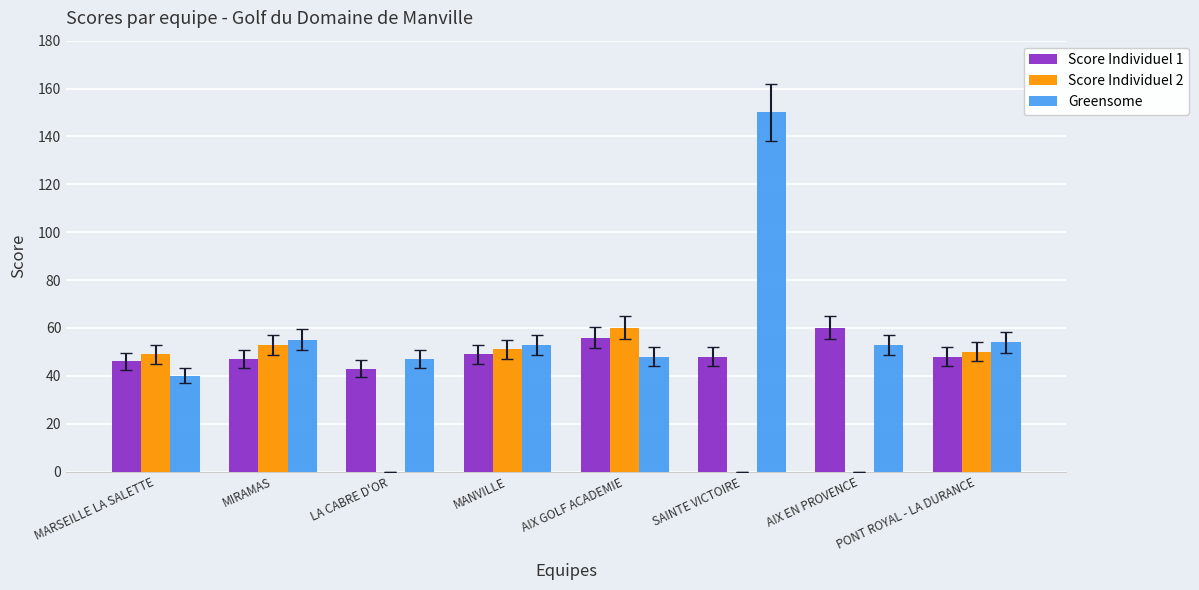

Reading right to left, list all the values displayed in this chart.

Score Individuel 1: PONT ROYAL - LA DURANCE=48	AIX EN PROVENCE=60	SAINTE VICTOIRE=48	AIX GOLF ACADEMIE=56	MANVILLE=49	LA CABRE D'OR=43	MIRAMAS=47	MARSEILLE LA SALETTE=46
Score Individuel 2: PONT ROYAL - LA DURANCE=50	AIX EN PROVENCE=0	SAINTE VICTOIRE=0	AIX GOLF ACADEMIE=60	MANVILLE=51	LA CABRE D'OR=0	MIRAMAS=53	MARSEILLE LA SALETTE=49
Greensome: PONT ROYAL - LA DURANCE=54	AIX EN PROVENCE=53	SAINTE VICTOIRE=150	AIX GOLF ACADEMIE=48	MANVILLE=53	LA CABRE D'OR=47	MIRAMAS=55	MARSEILLE LA SALETTE=40